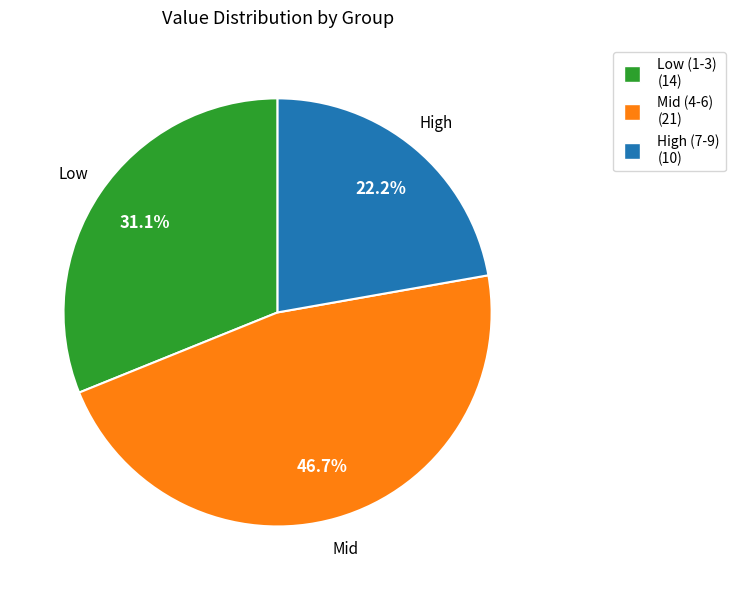

Is there a majority slice in this chart?

No